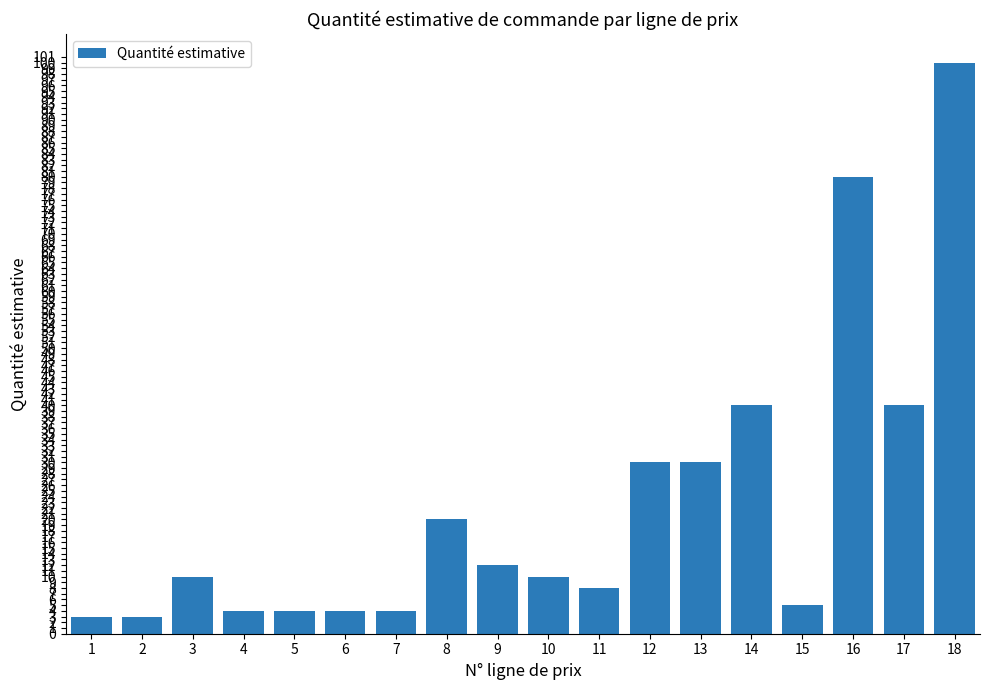

Reading left to right, transcribe all the data shown in this chart.

1=3	2=3	3=10	4=4	5=4	6=4	7=4	8=20	9=12	10=10	11=8	12=30	13=30	14=40	15=5	16=80	17=40	18=100